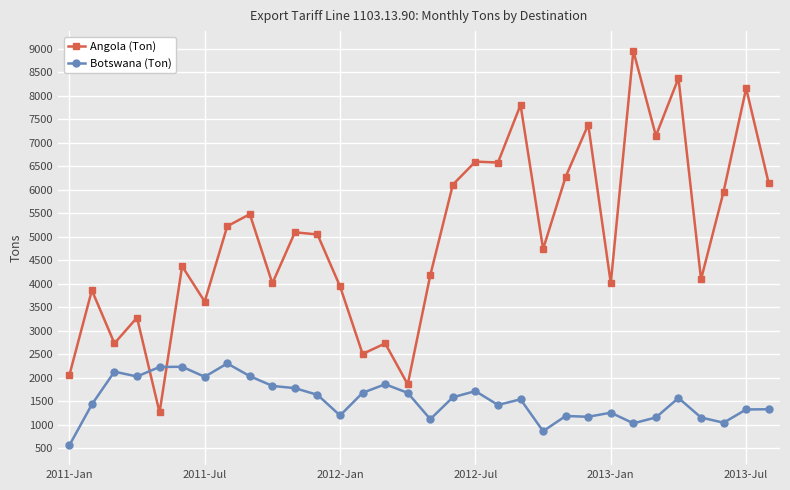

List the series in order of their peak value, highest first.

Angola (Ton), Botswana (Ton)